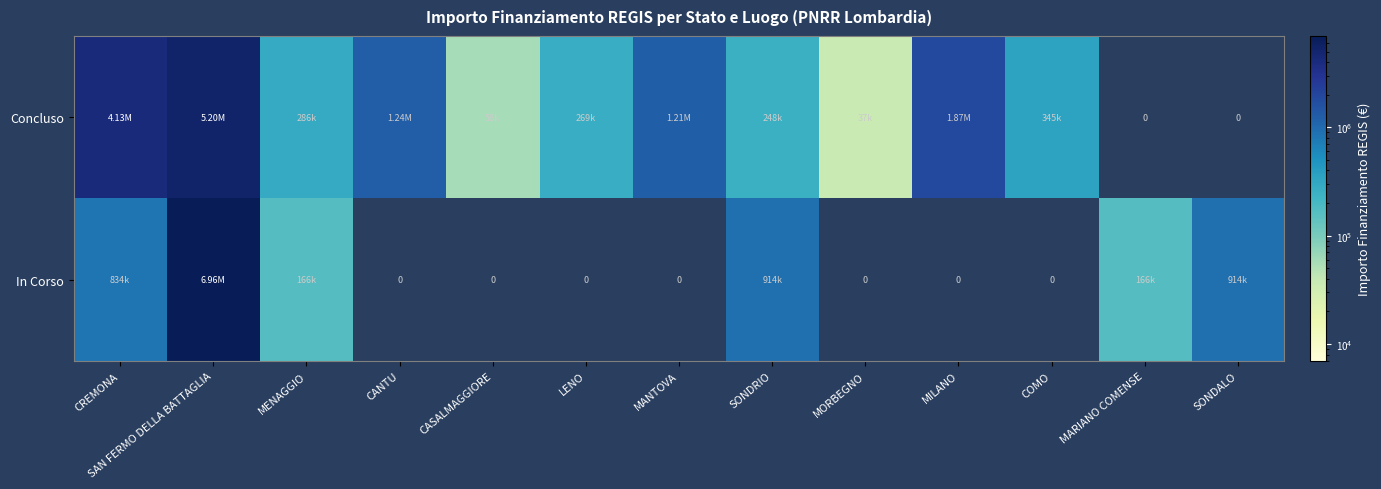

What is the difference between the Concluso values at CREMONA and MENAGGIO?

3846552.4